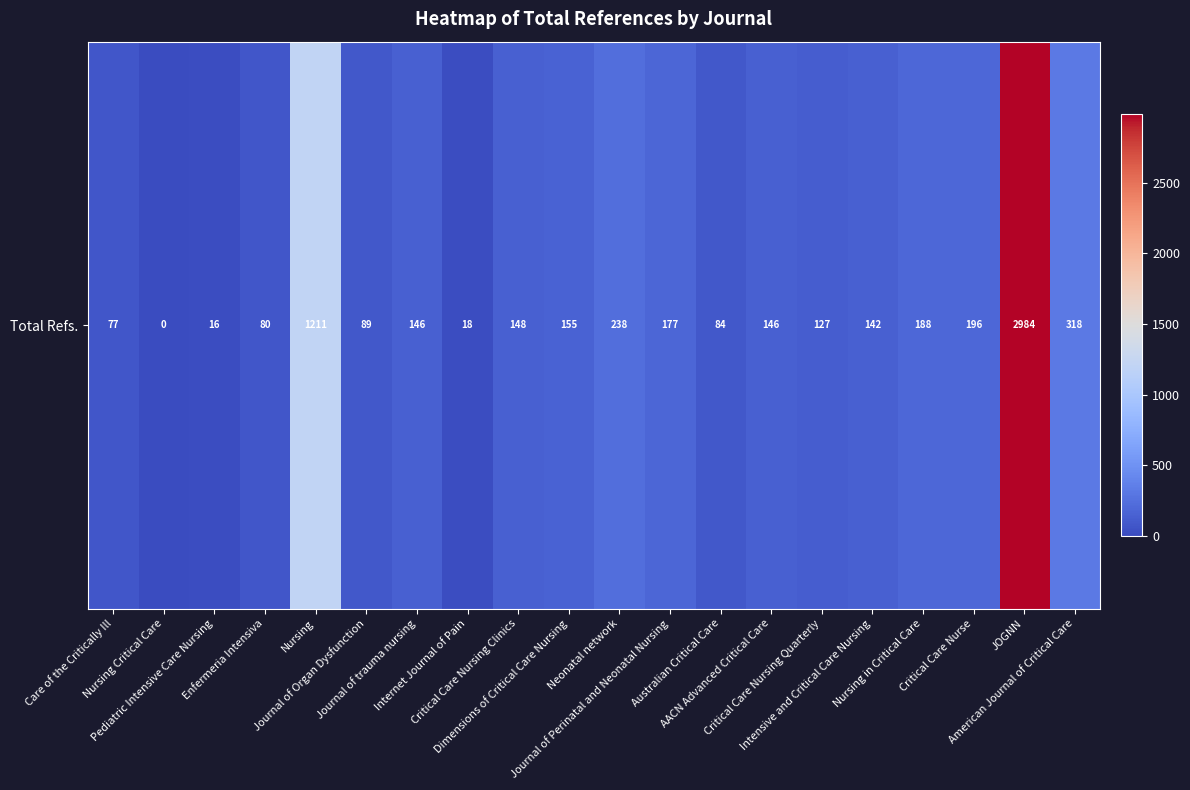

What is the difference between the values at Care of the Critically Ill and Journal of Perinatal and Neonatal Nursing?

100